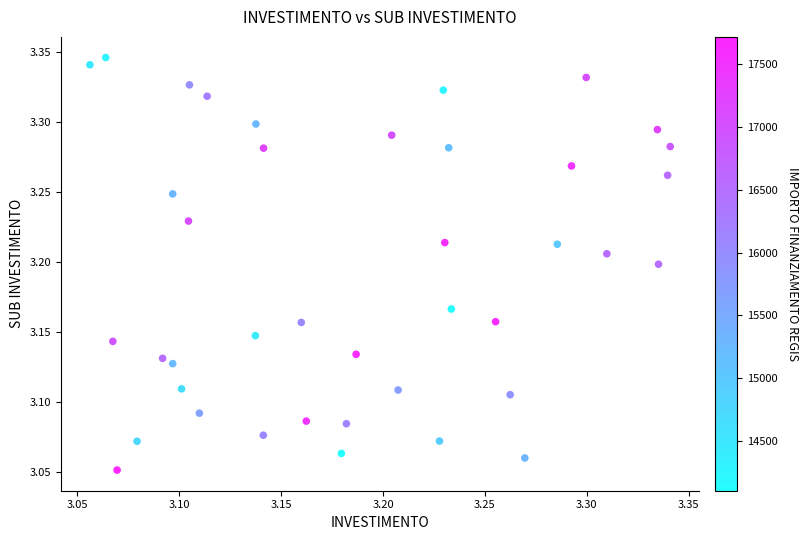

What is the range of X values (max minus min)?

0.3